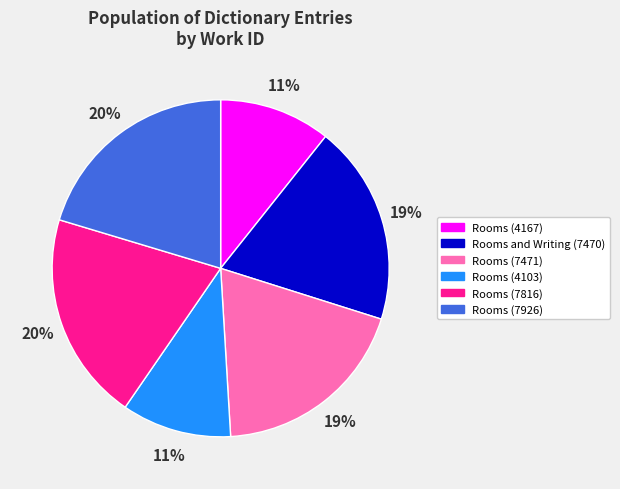

Is Rooms (7471) the majority of the pie?

No